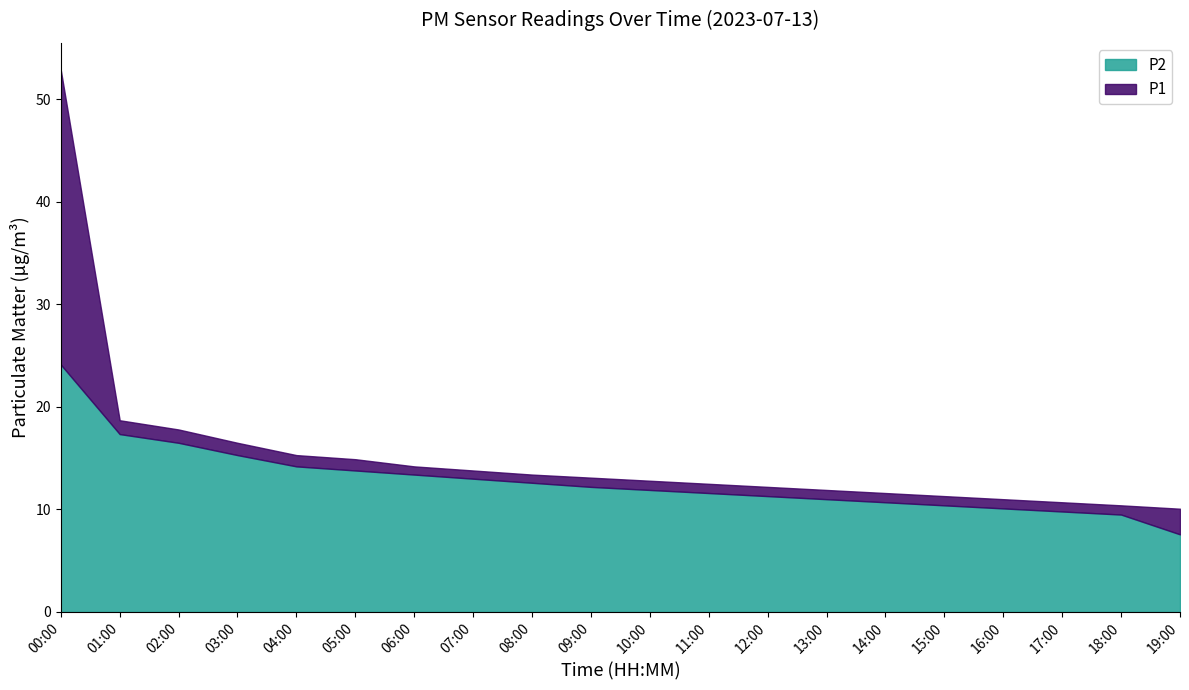

In P1, how many points are higher than both neighbors (excluding endpoints)?

1